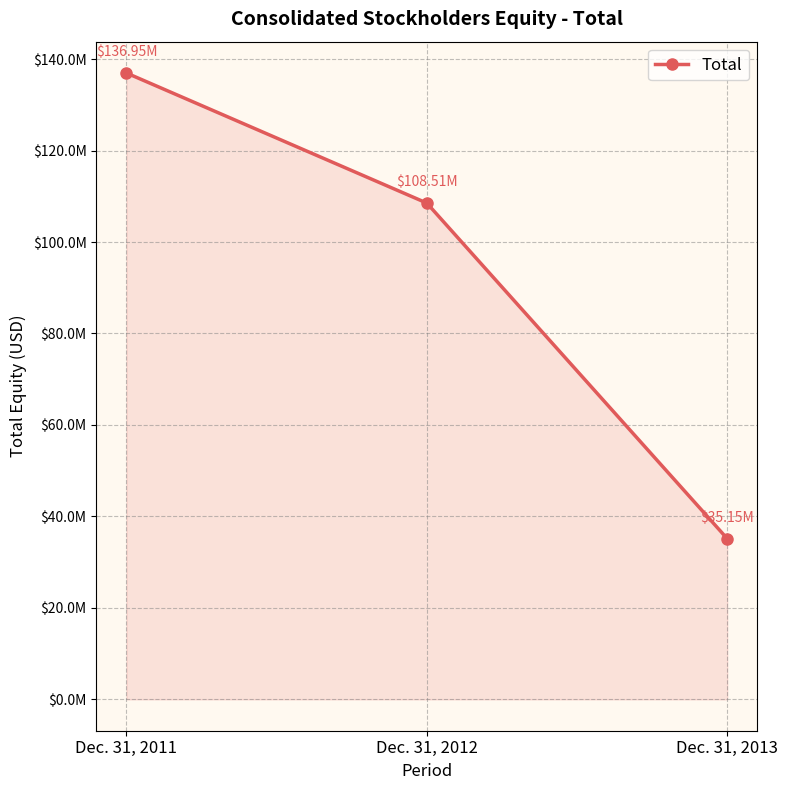

What is the value of the 3rd point from the left?

35149293